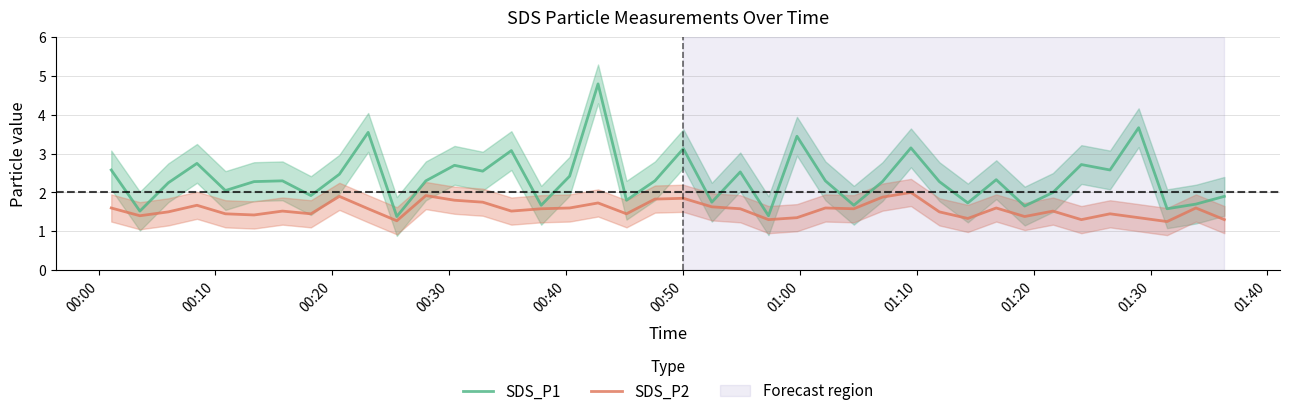

What is the maximum value for SDS_P1?

4.8